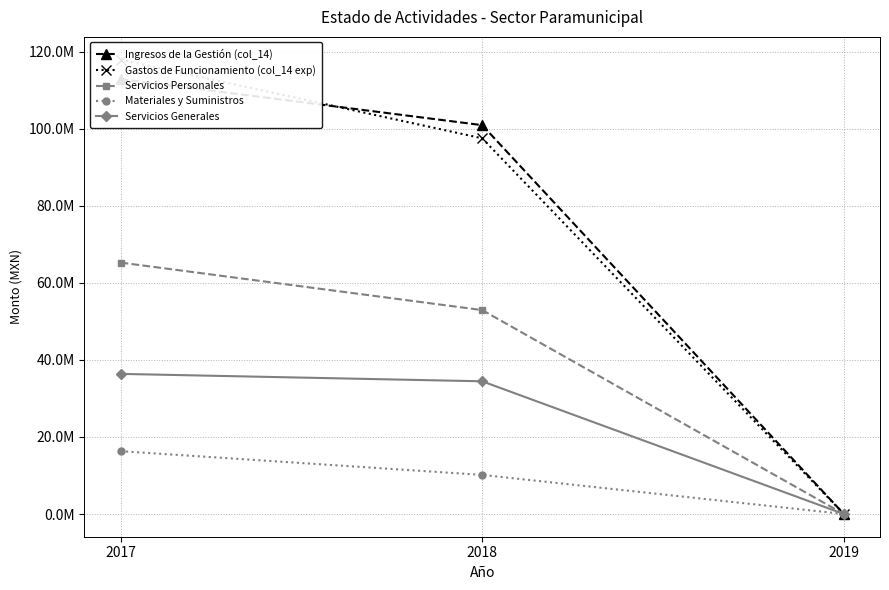

The Servicios Personales series shows 65254736.7 at 2017. True or false?

True